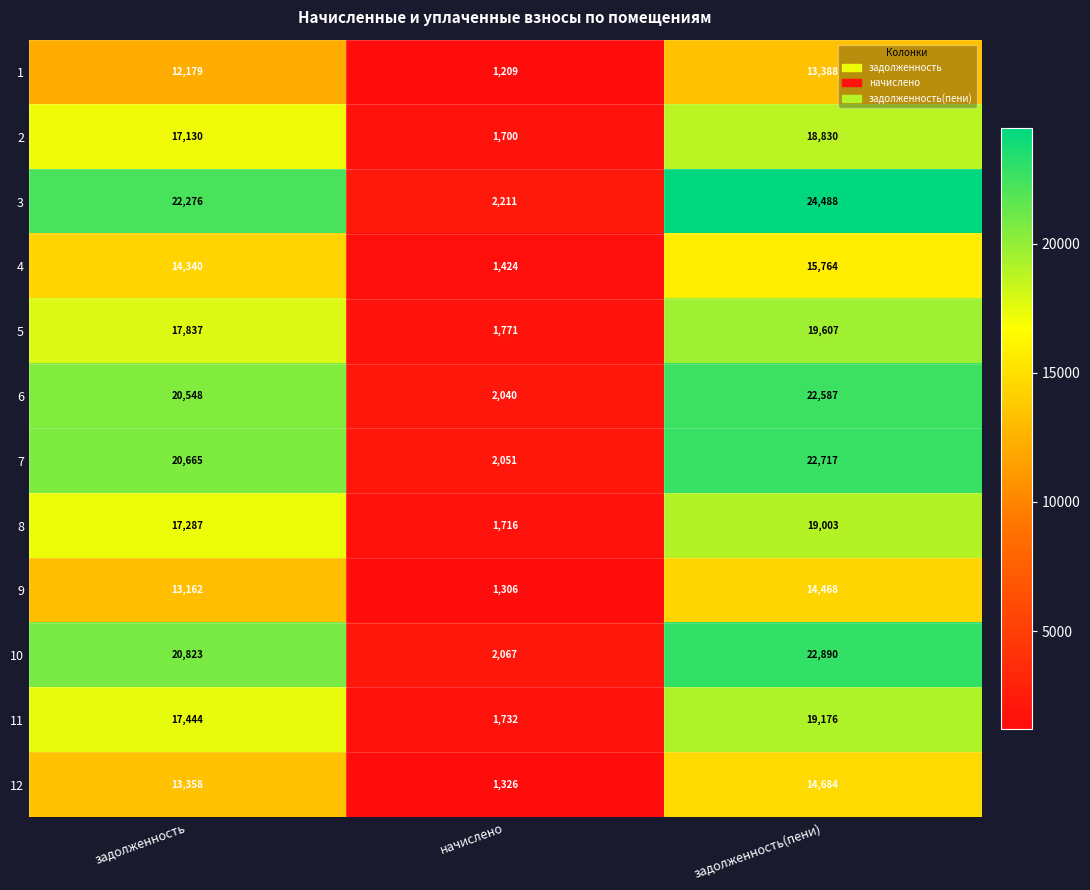

What is the difference between the maximum and minimum values in the 6 series?

20547